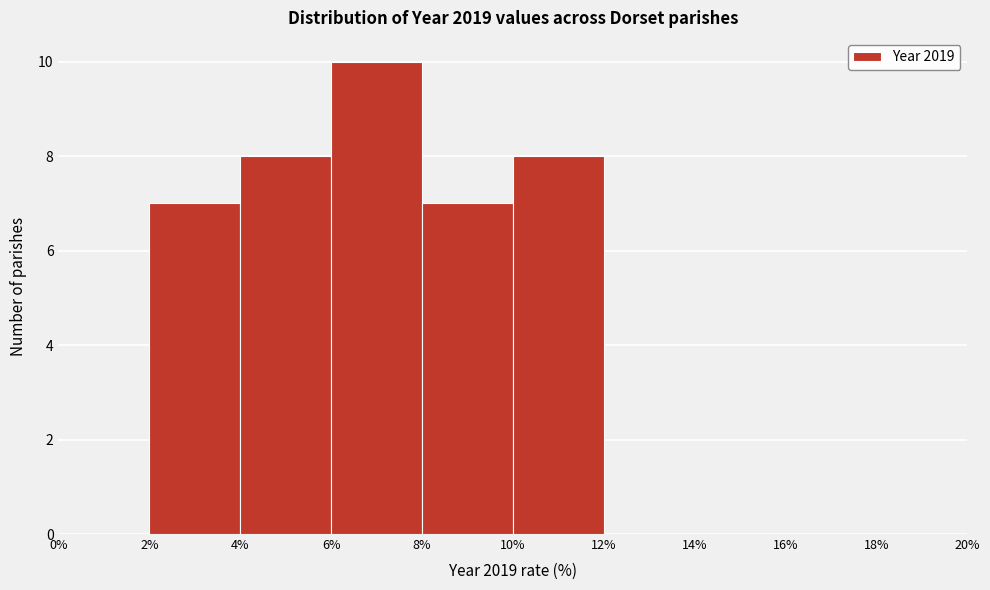

Over which range of the x-axis is the bar tallest?

6% to 8%